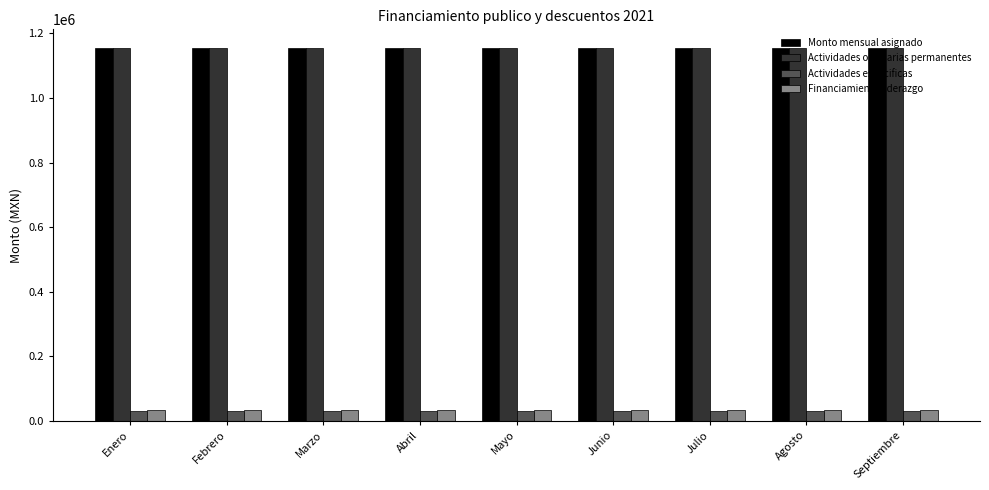

What is the highest value of the Financiamiento liderazgo series?

34645.2